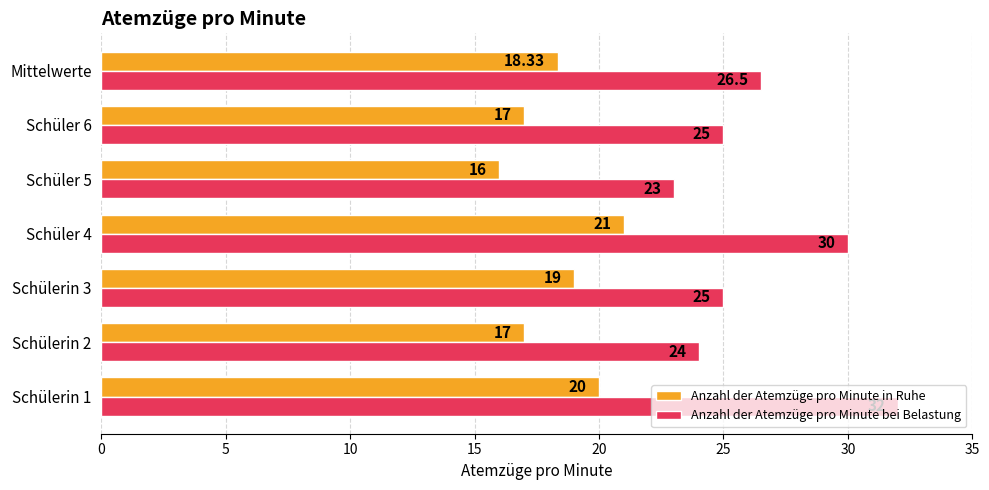

List the series in order of their peak value, lowest first.

Anzahl der Atemzüge pro Minute in Ruhe, Anzahl der Atemzüge pro Minute bei Belastung